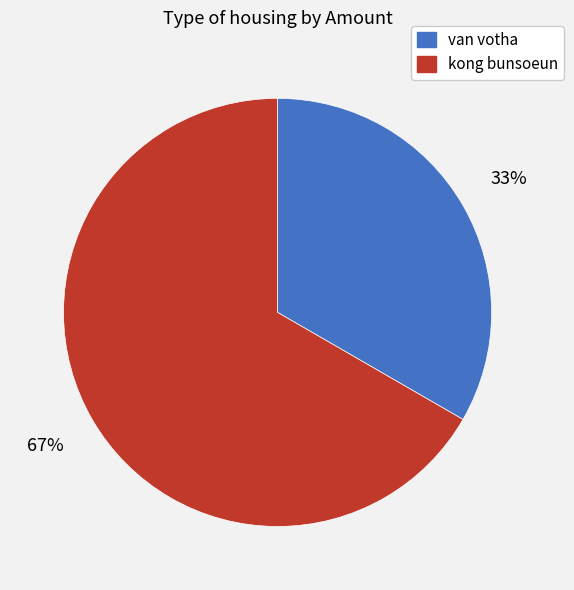

Is there any slice that represents more than half of the pie?

Yes